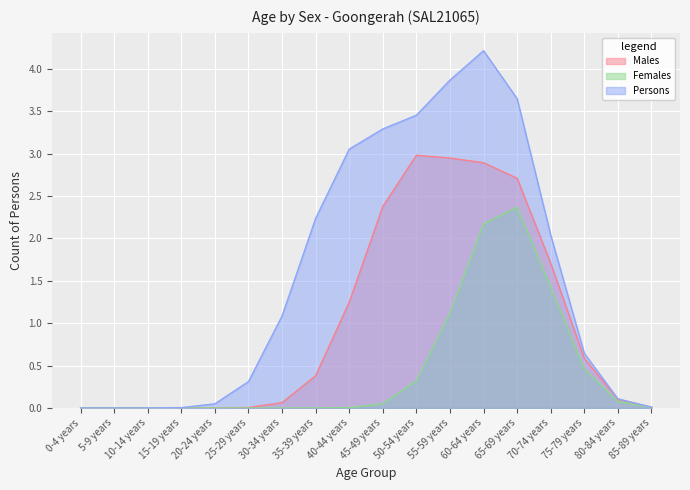

What is the sum of all Females values?

8.0